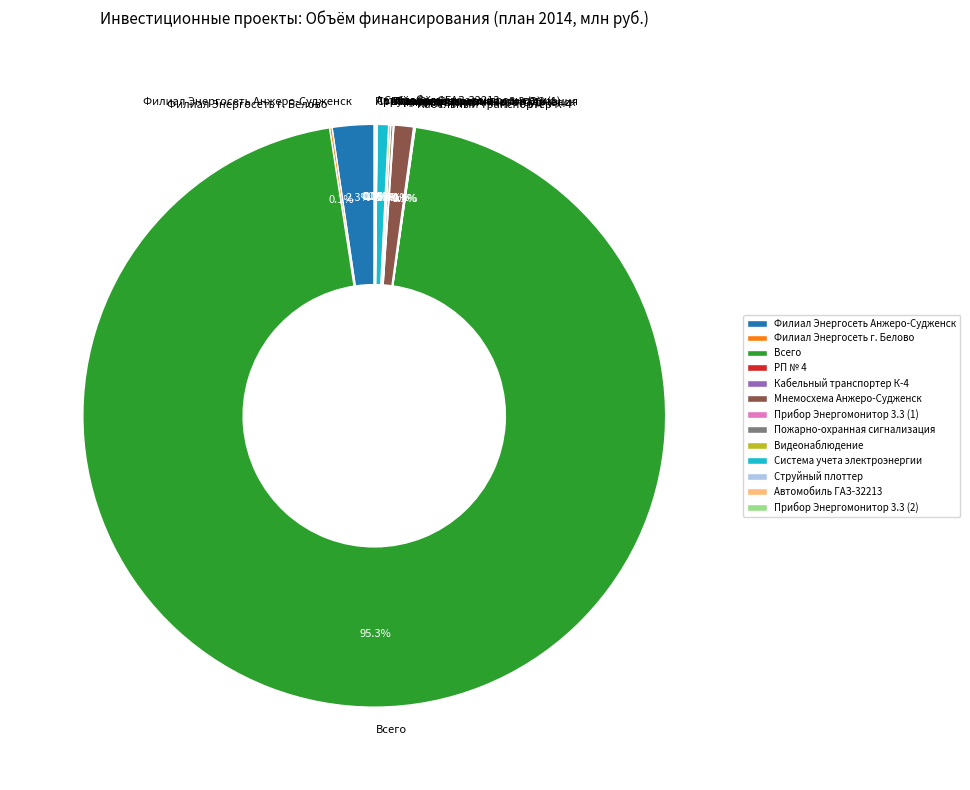

Is the sum of Система учета электроэнергии and Филиал Энергосеть Анжеро-Судженск greater than half?

No